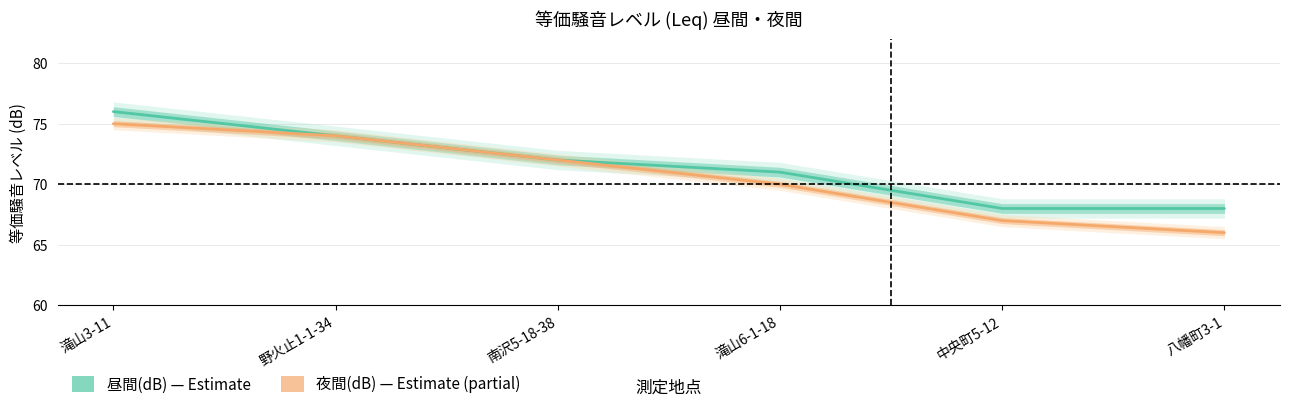

The value of 夜間(dB) at 中央町5-12 is 67. True or false?

True